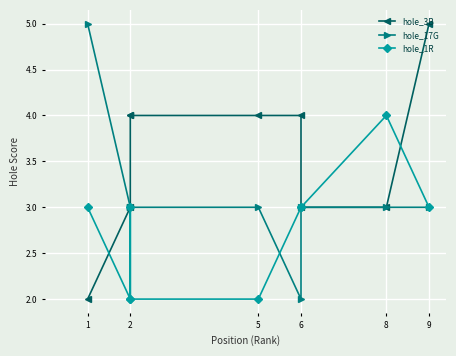

The value of hole_1R at 6 is 3. True or false?

True